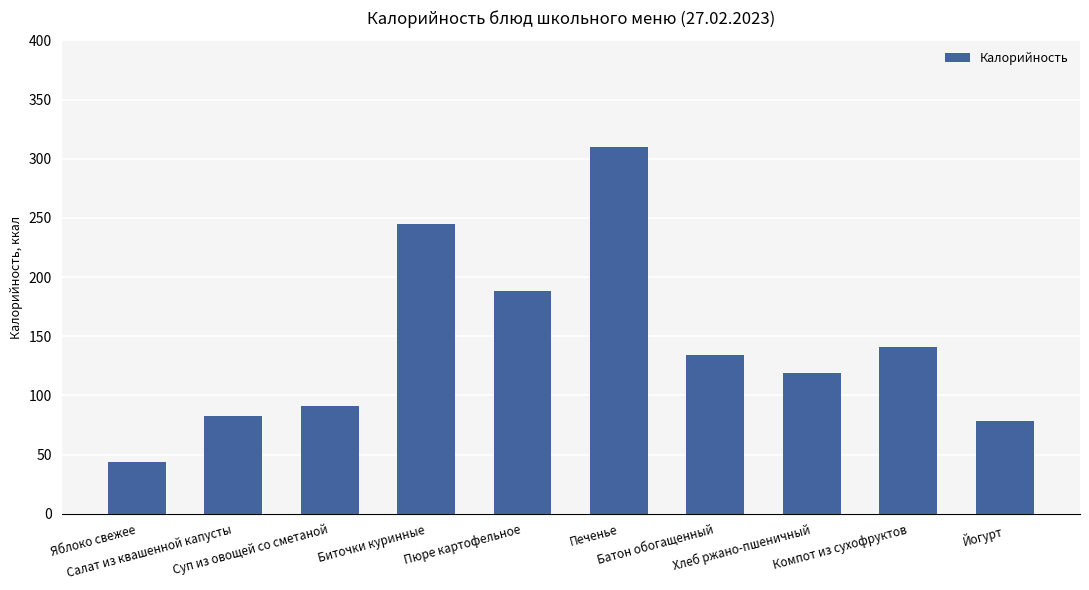

What is the value of the 8th bar from the left?

119.0